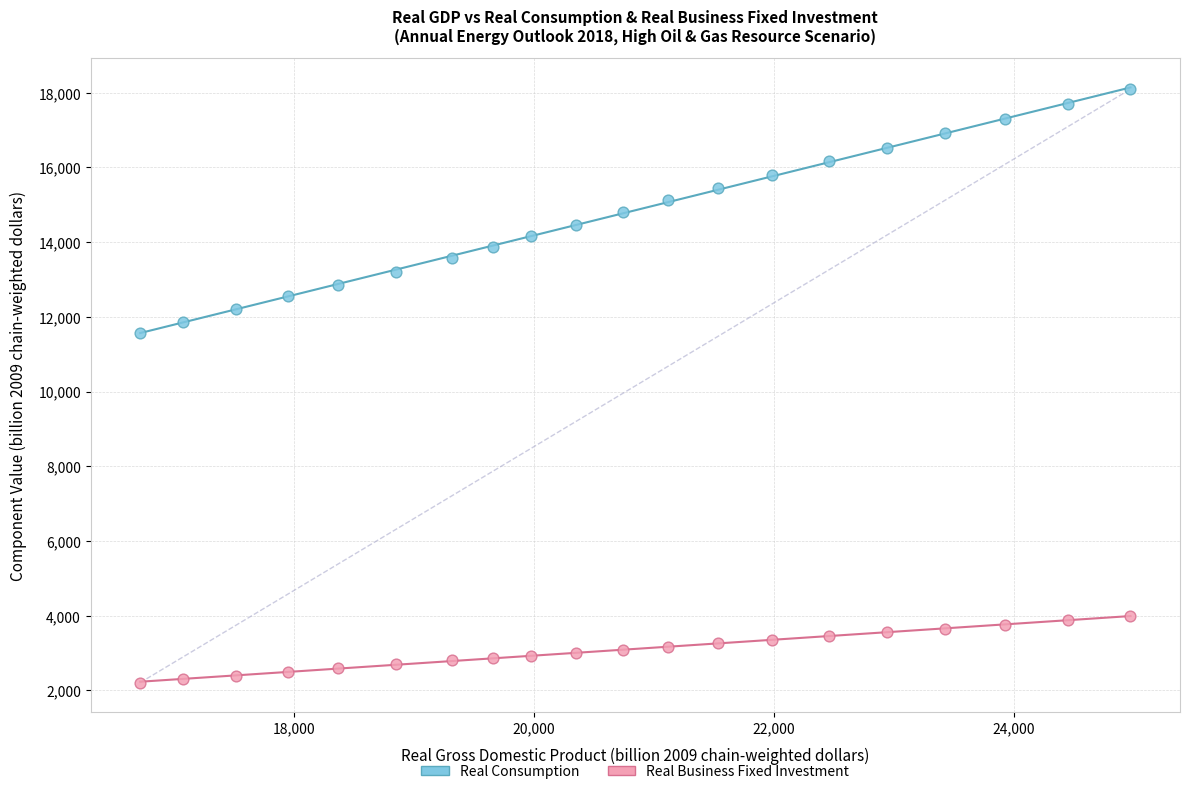

Which series contains the lowest Y value?

Real Business Fixed Investment